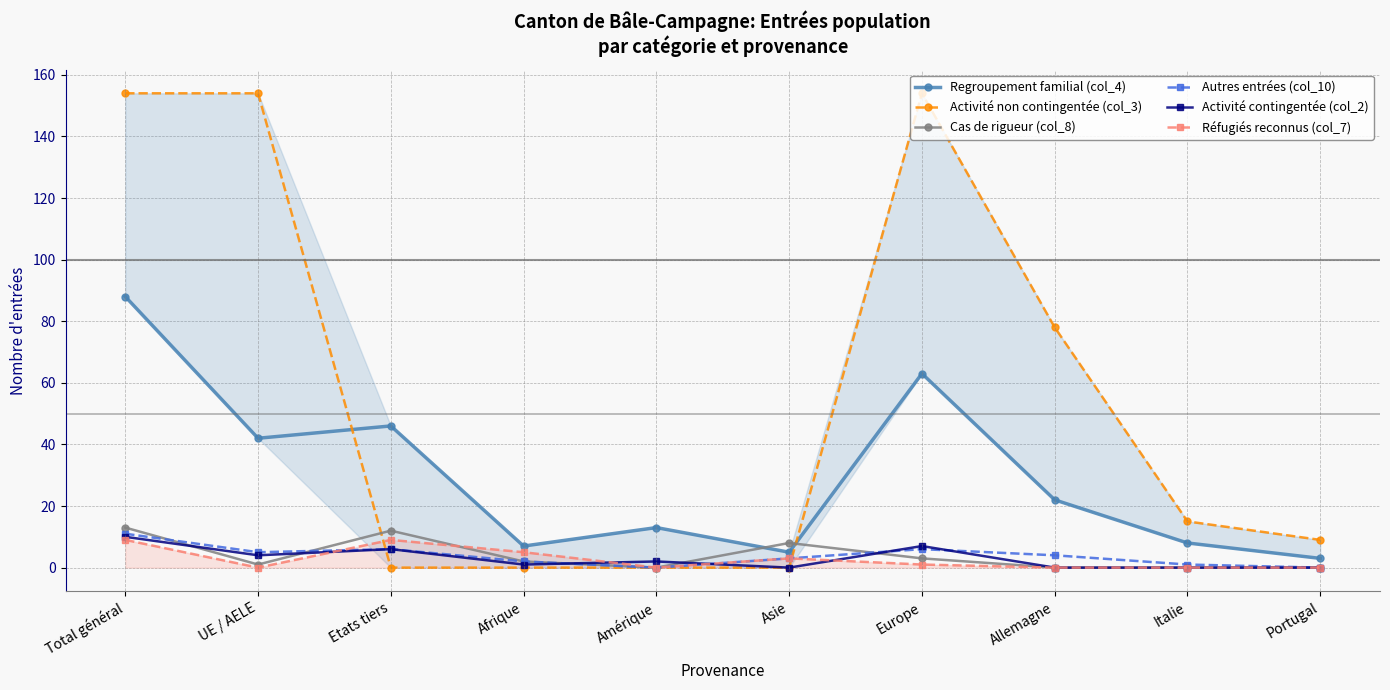

The value of Regroupement familial (col_4) at Asie is 5. True or false?

True